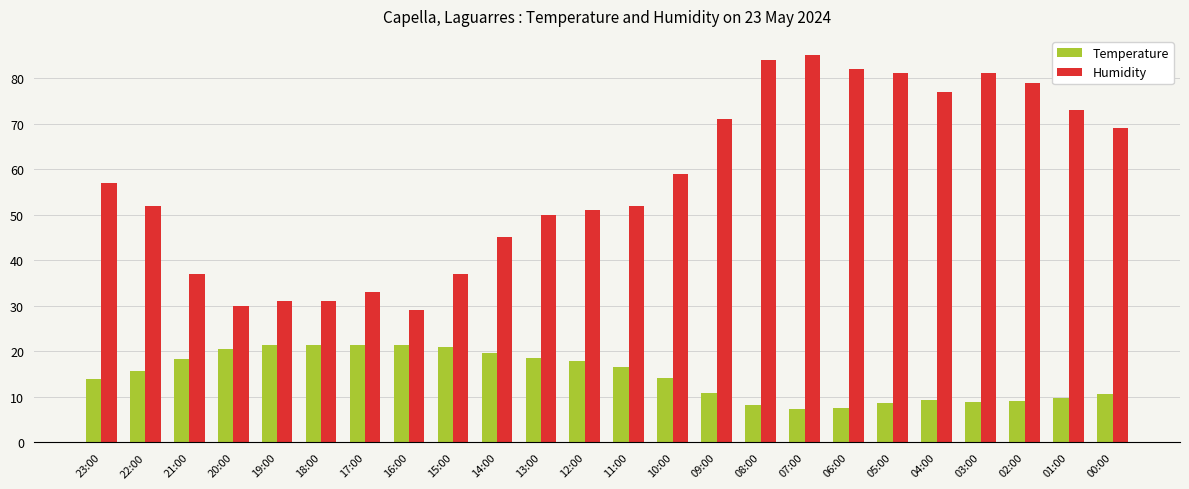

Where is Humidity nearest to the value 57?

23:00